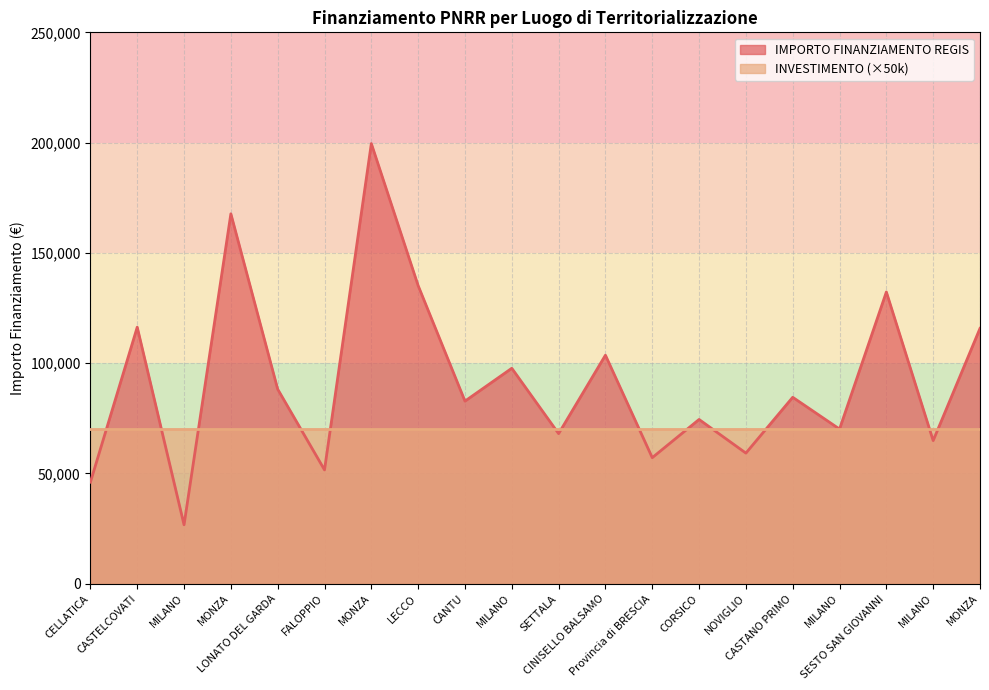

How many values exceed 84538?

10